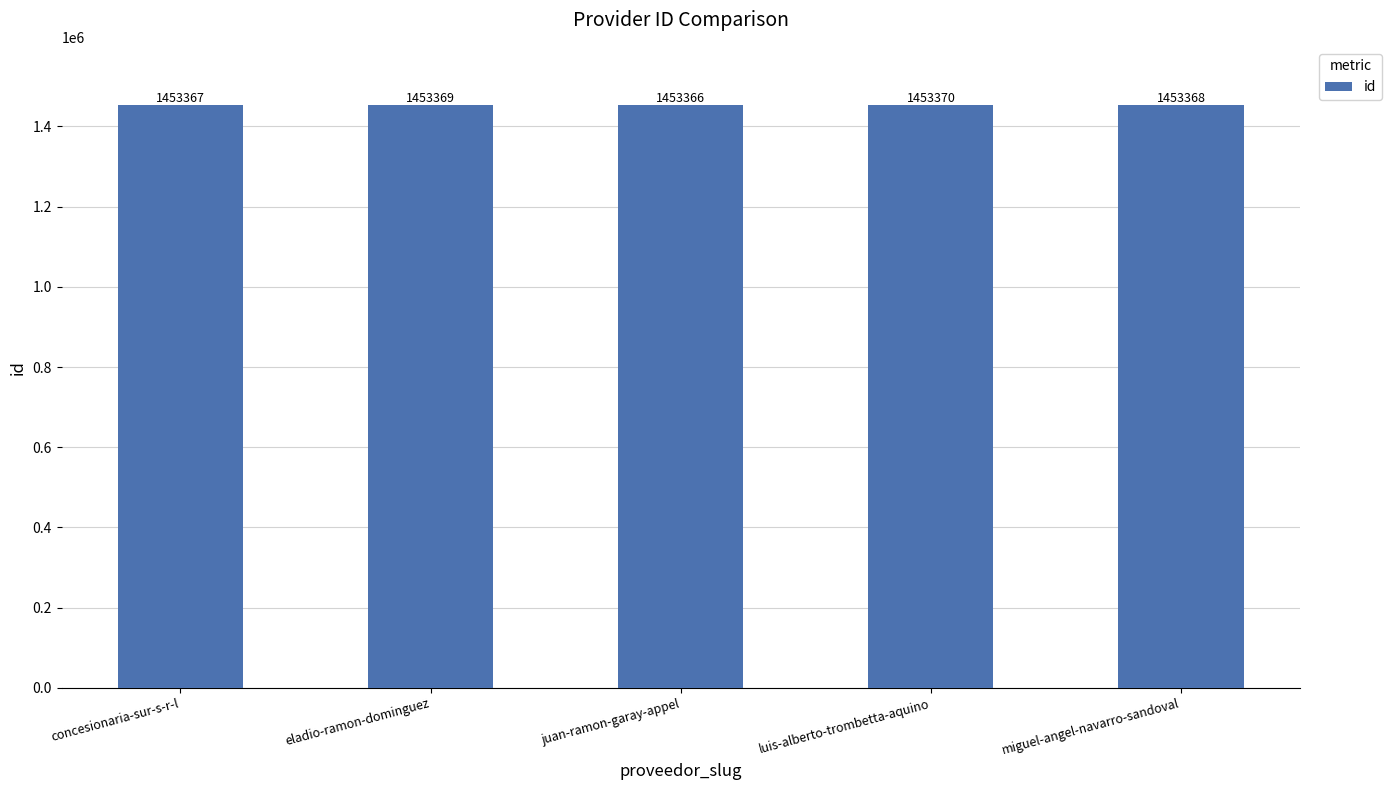

List the labels in order of value, largest first.

luis-alberto-trombetta-aquino, eladio-ramon-dominguez, miguel-angel-navarro-sandoval, concesionaria-sur-s-r-l, juan-ramon-garay-appel